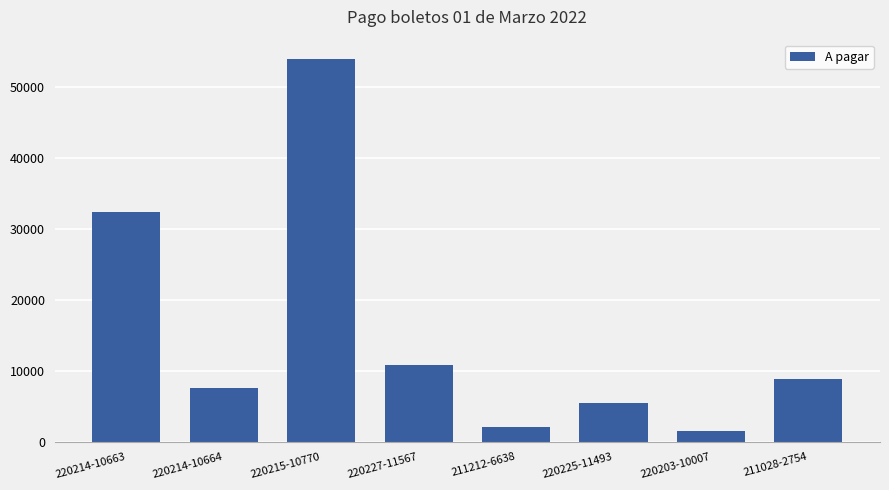

At which category does the chart reach its minimum across all series?

220203-10007